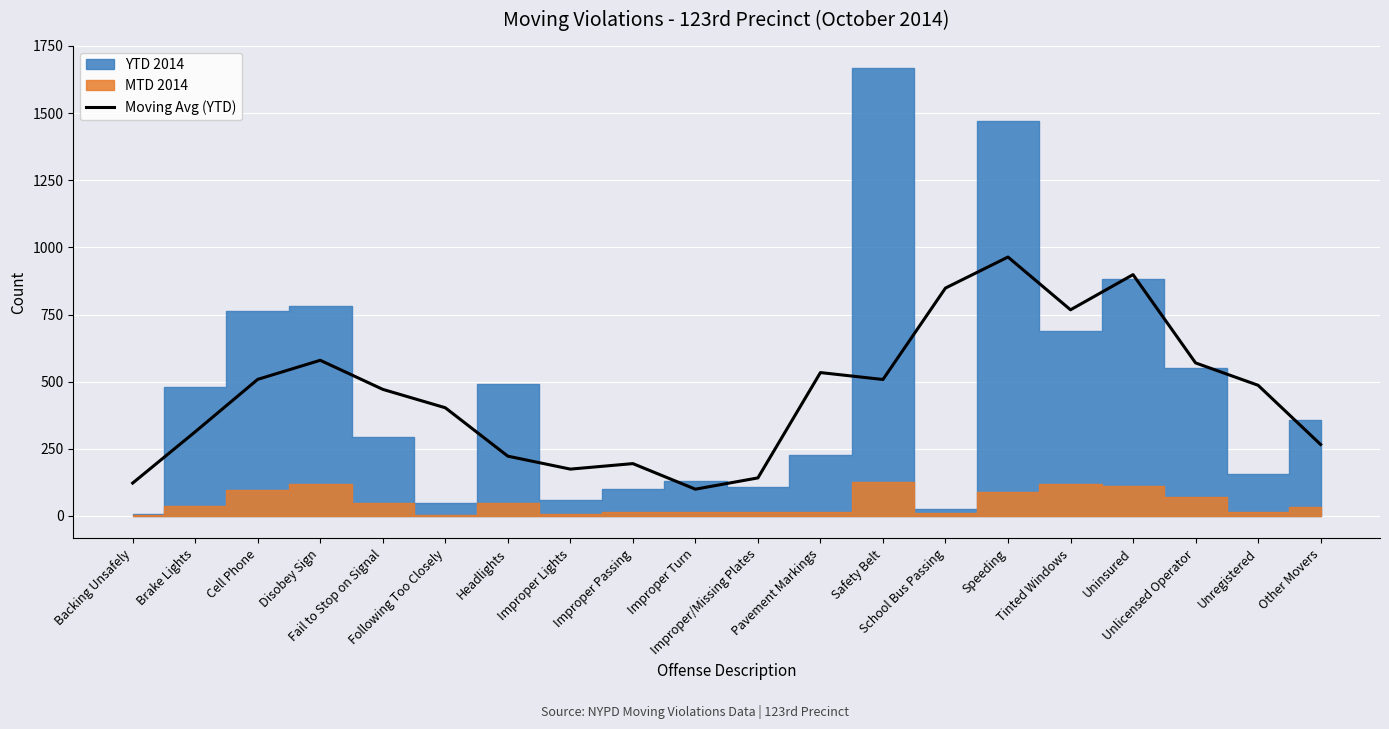

True or false: the data has more than 1 interior local peaks.

True